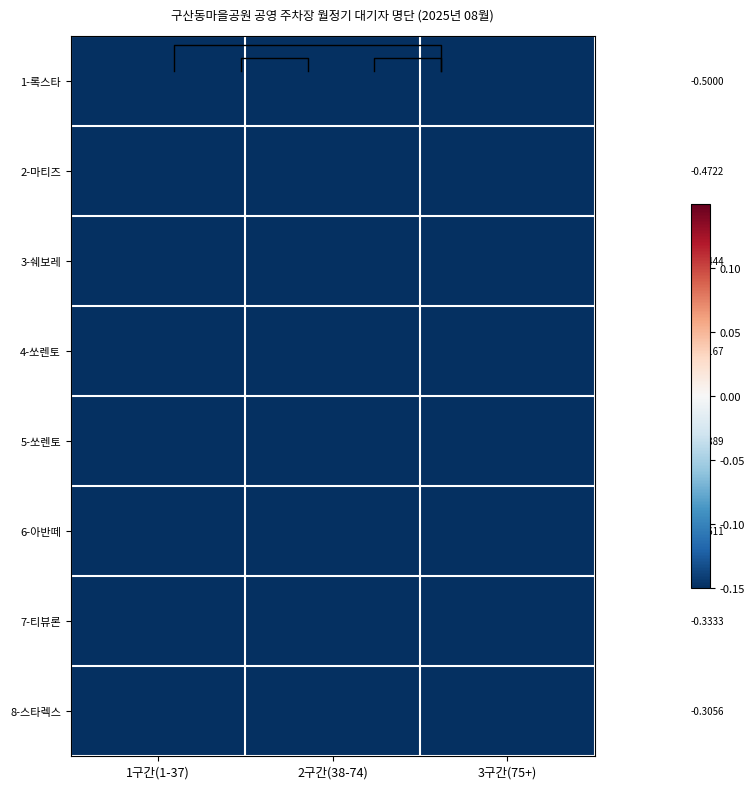

Rank the series by their maximum value, from lowest to highest.

1-록스타, 2-마티즈, 3-쉐보레, 4-쏘렌토, 5-쏘렌토, 6-아반떼, 7-티뷰론, 8-스타렉스